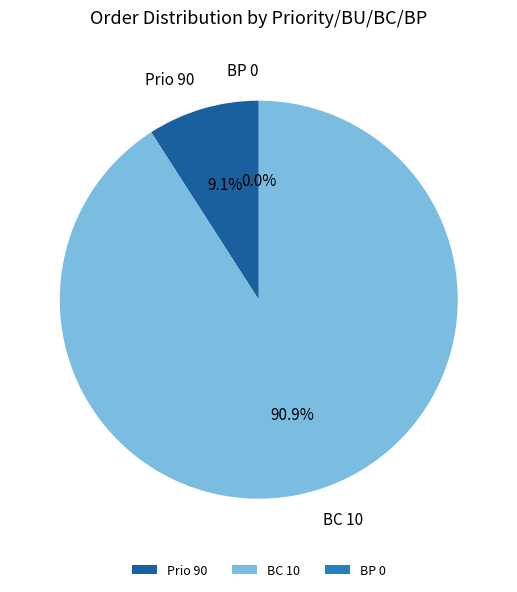

What is the majority slice?

BC 10